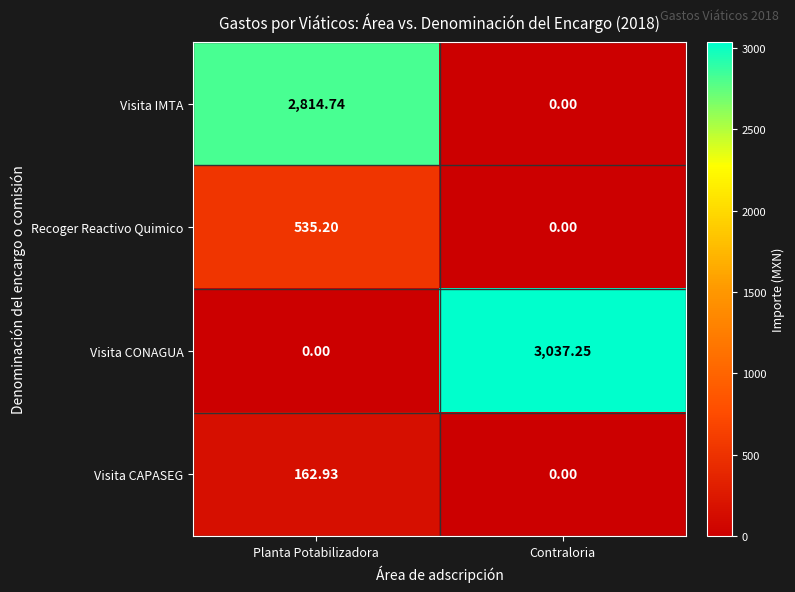

Where is Visita IMTA nearest to the value 1407?

Contraloria